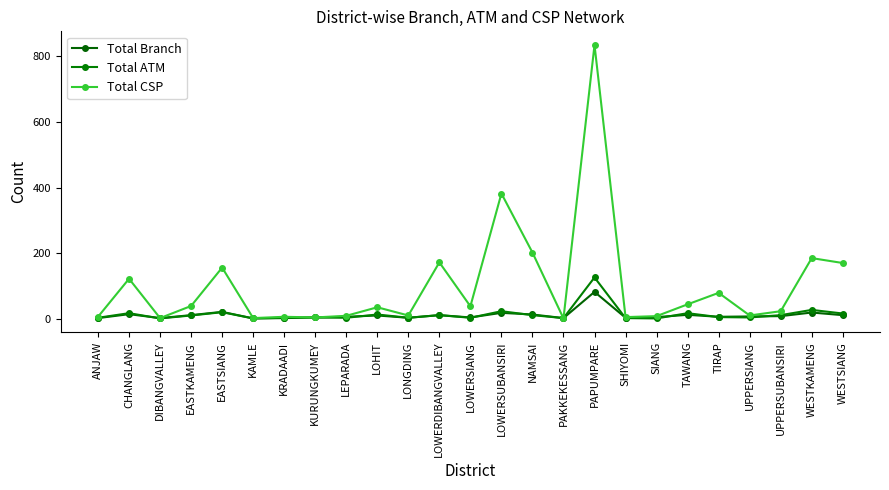

Where do Total ATM and Total Branch first cross each other?

CHANGLANG and DIBANGVALLEY